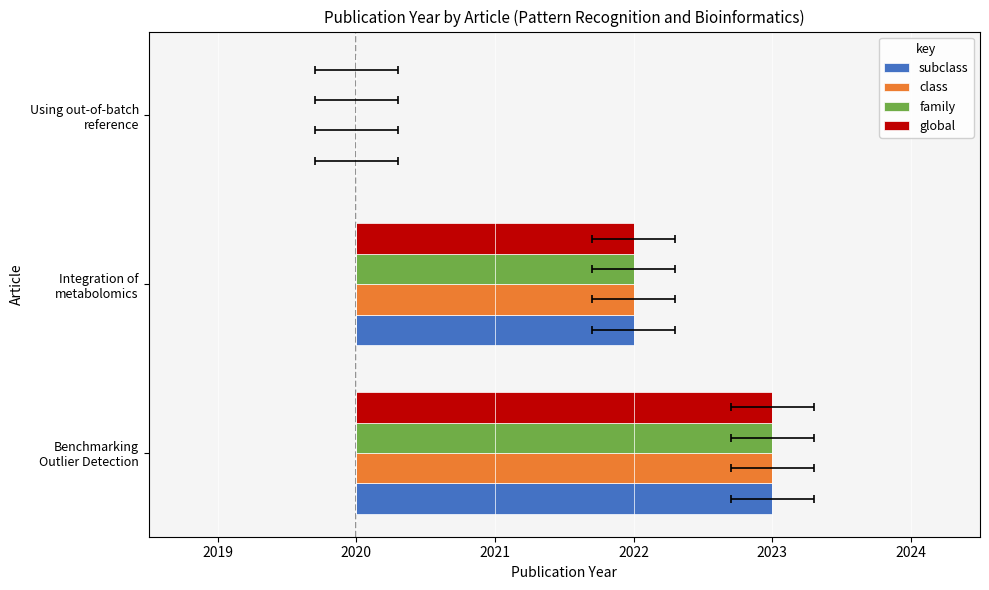

Does the chart contain stacked bars?

No